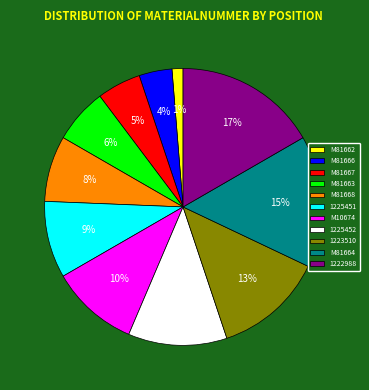

Does M81663 account for over 50% of the chart?

No